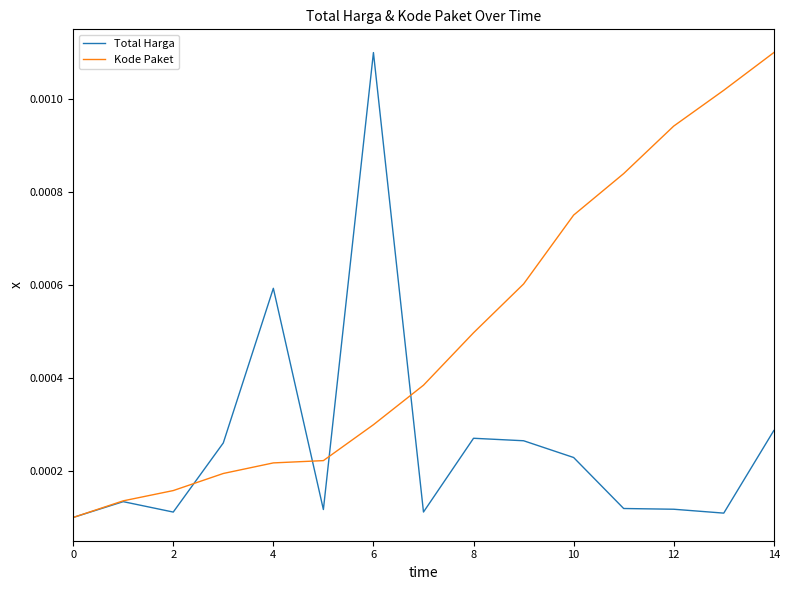

Which series has the largest total across all categories?

Kode Paket